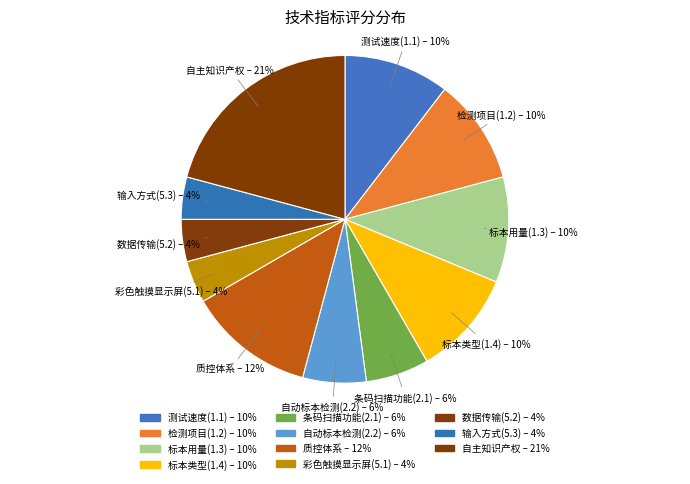

Is it true that 彩色触摸显示屏(5.1) is 1% of the pie?

False